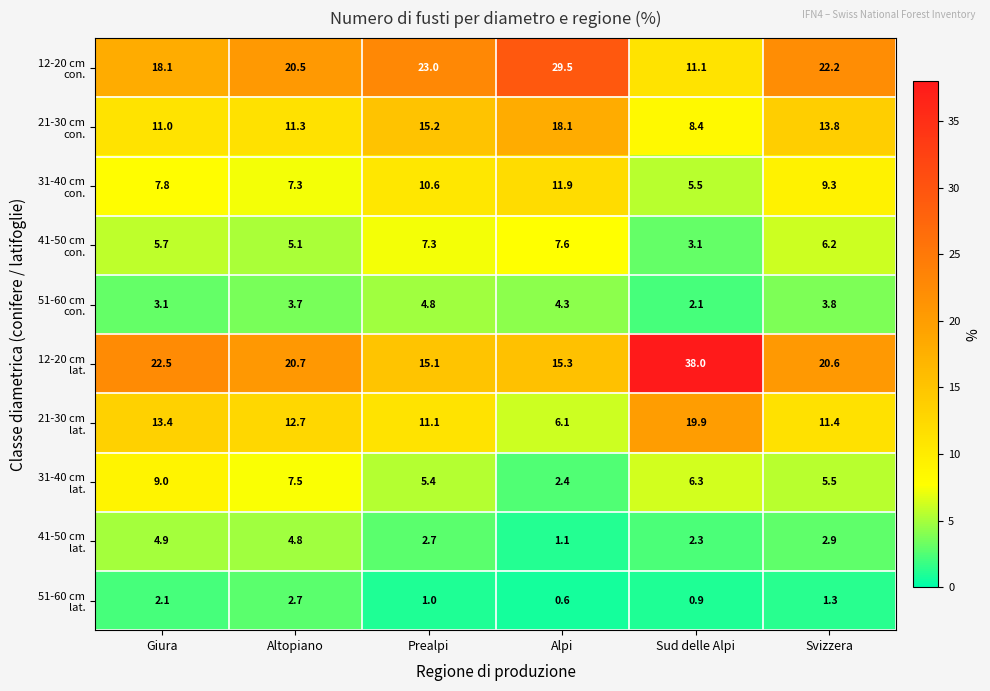

Which label corresponds to the largest value in the chart?

Sud delle Alpi